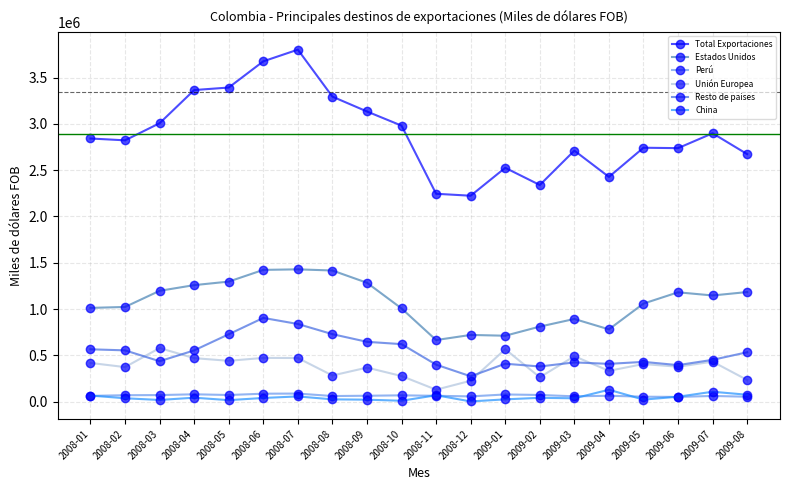

How many series are shown in this chart?

6